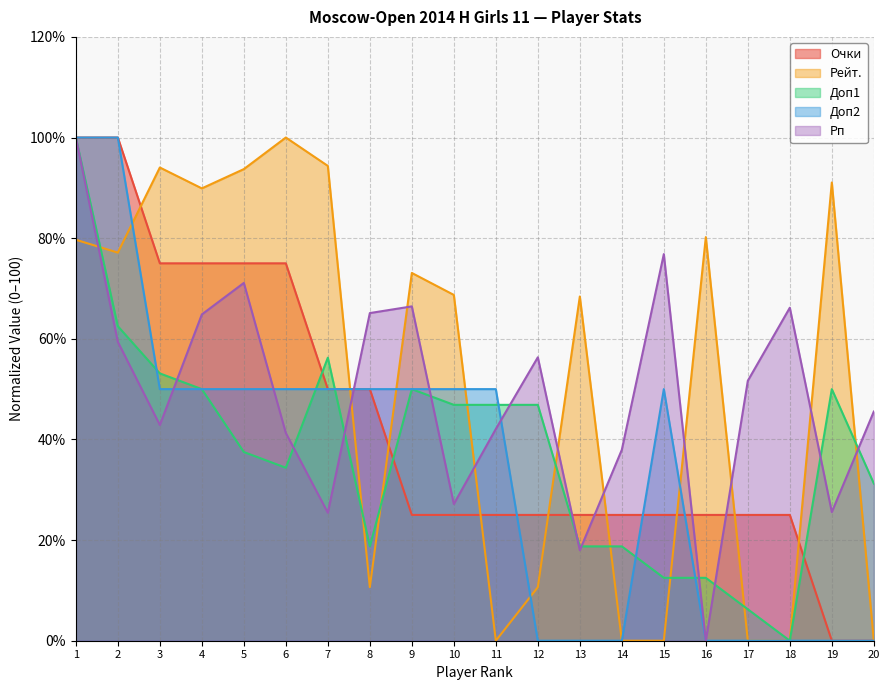

Is the value of Очки at 8 greater than the value of Доп1 at 9?

No